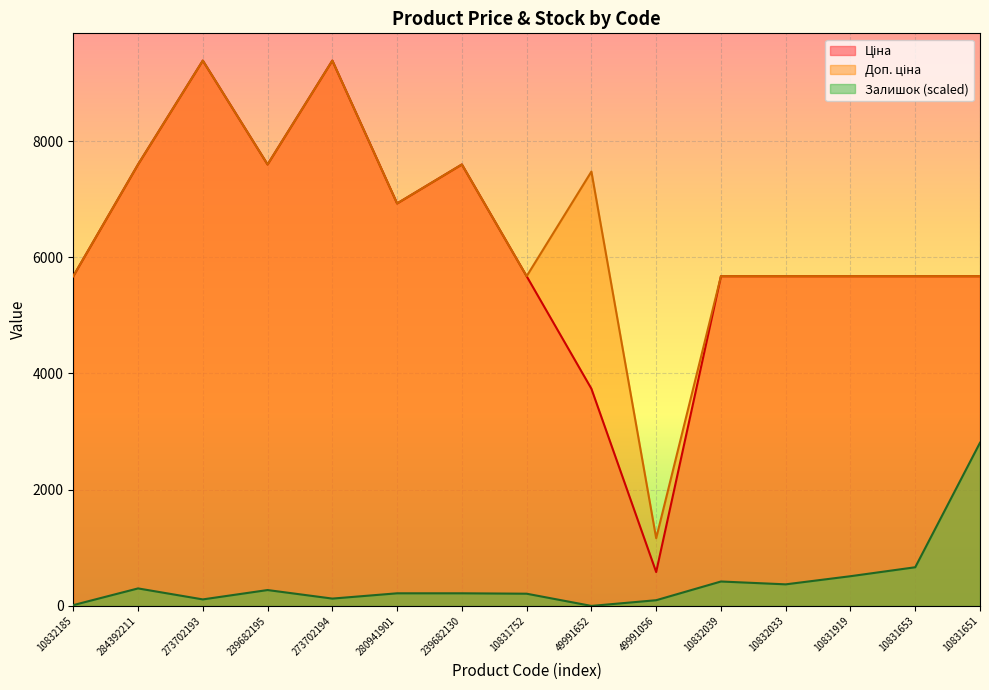

What is the difference between the Ціна values at 10832033 and 239682130?

1922.7